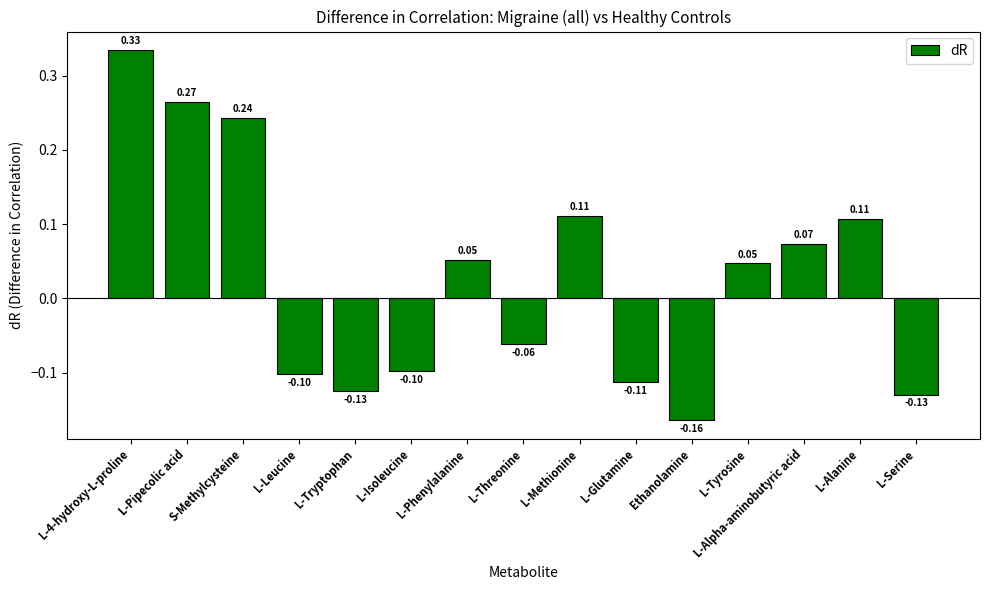

What is the difference between the second highest and second lowest values?

0.4